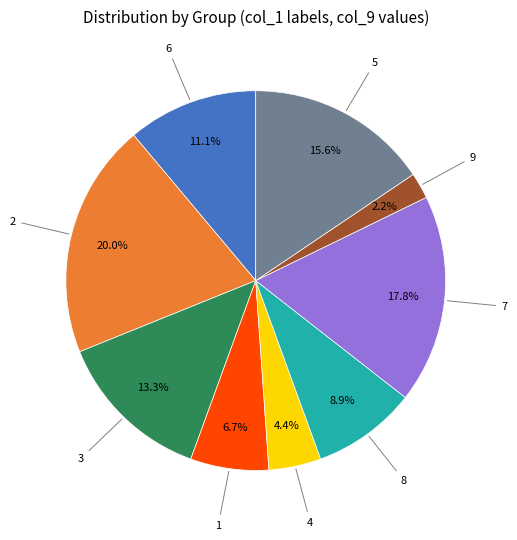

Is there any slice that represents more than half of the pie?

No